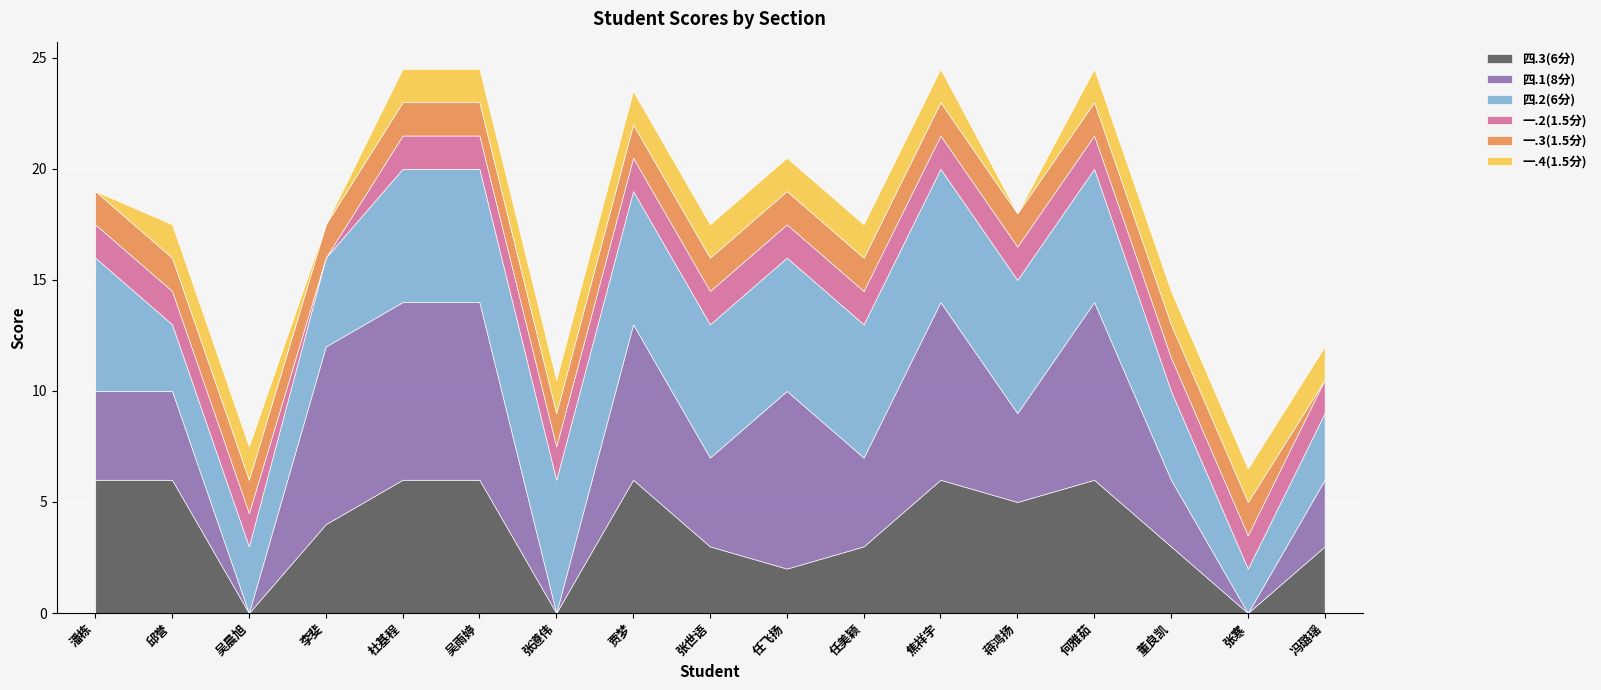

What is the difference between the second highest and second lowest values in the 四.2(6分) series?

3.0